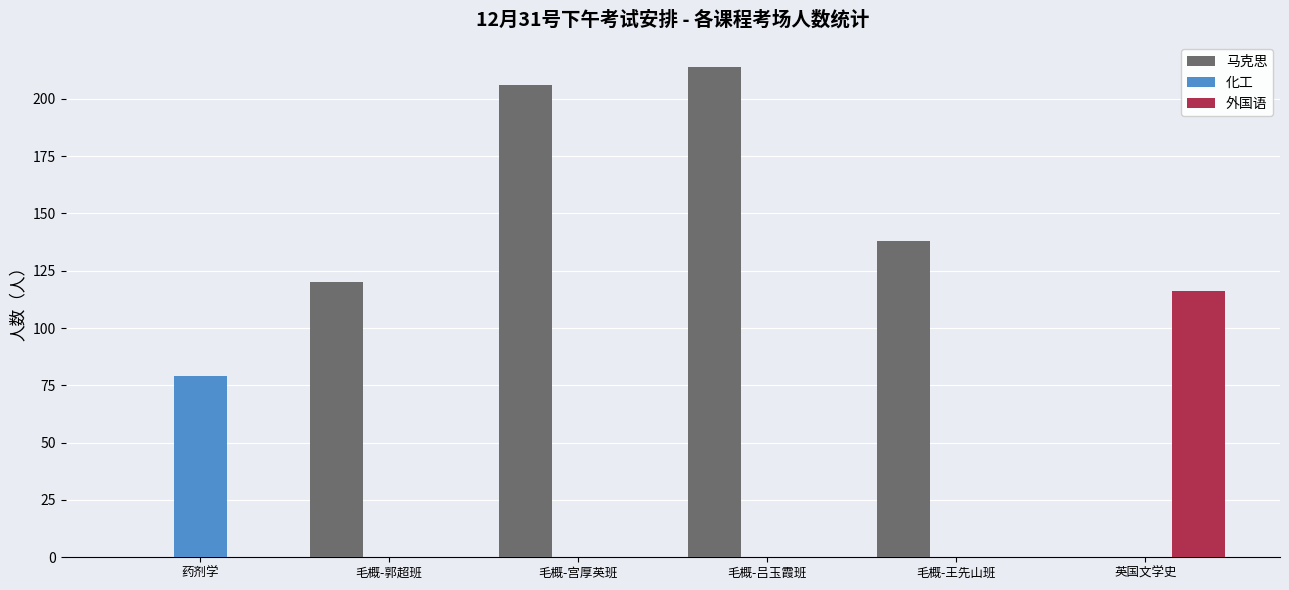

Is it true that 化工 equals 0 at 毛概-郭超班?

True